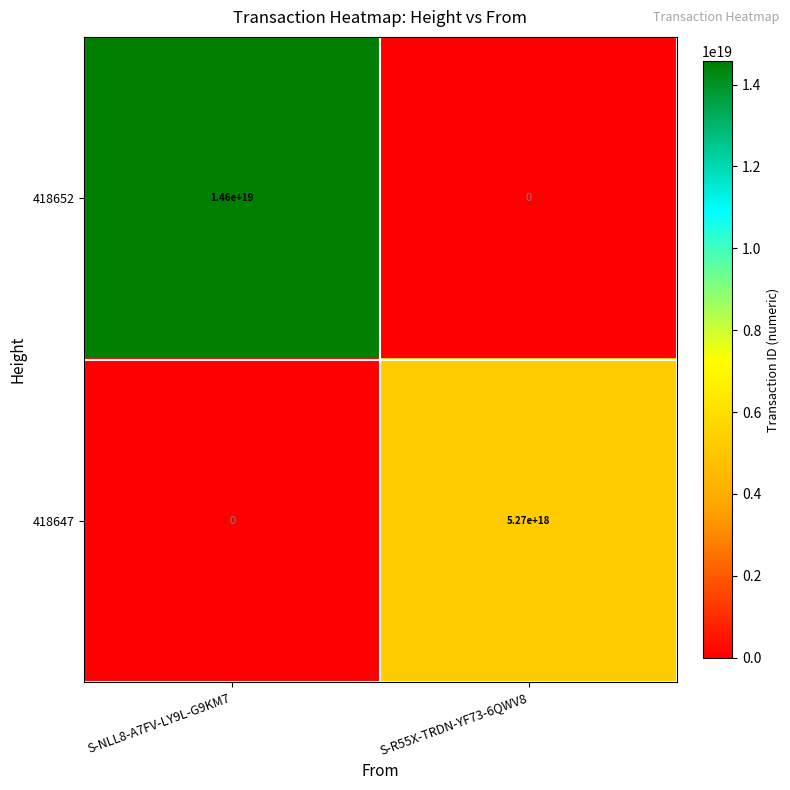

At which label does 418652 reach its peak?

S-NLL8-A7FV-LY9L-G9KM7